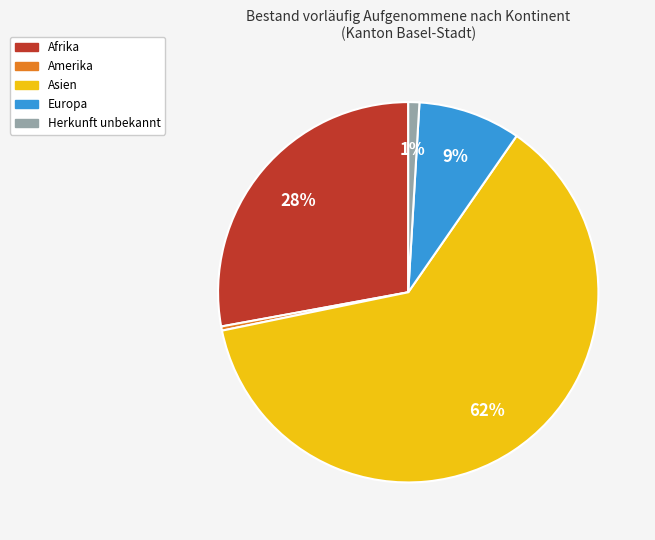

Does Asien represent more than half of the total?

Yes